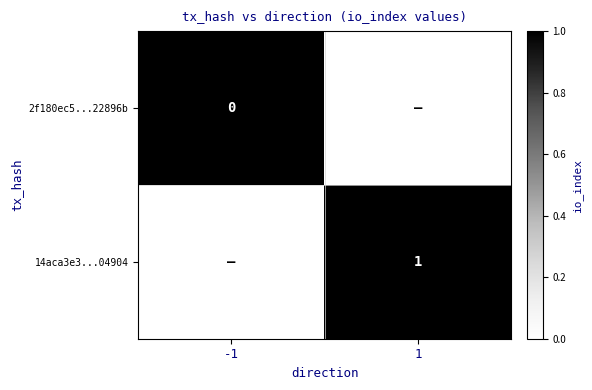

The 14aca3e3...04904 series shows 1 at 1. True or false?

True